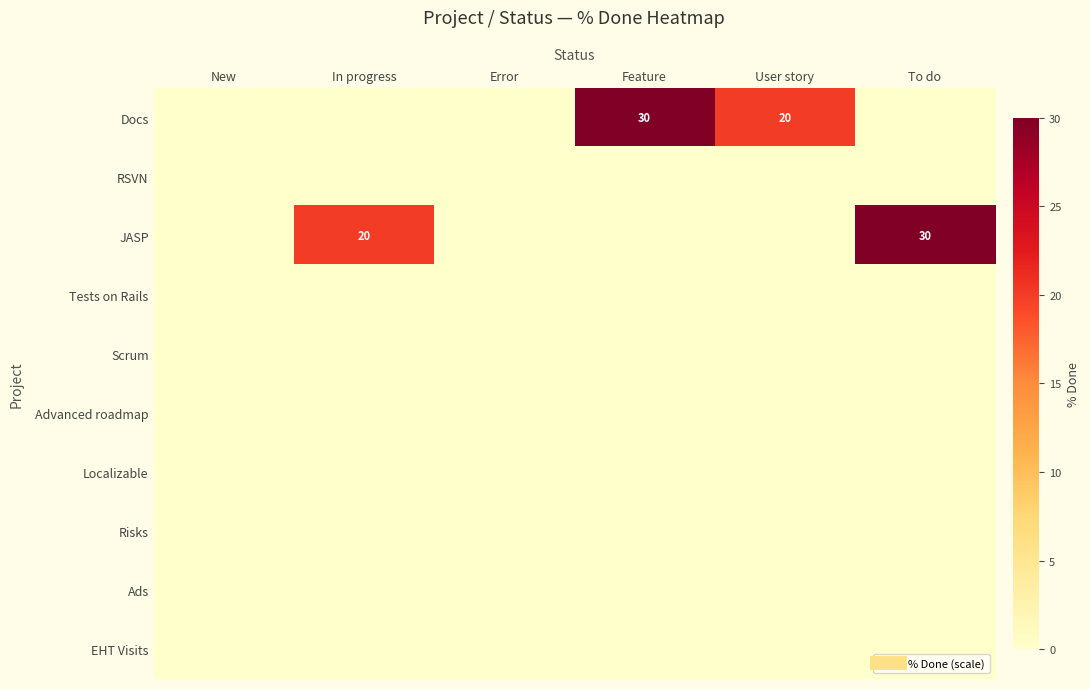

Which series changed the most between Error and To do?

JASP